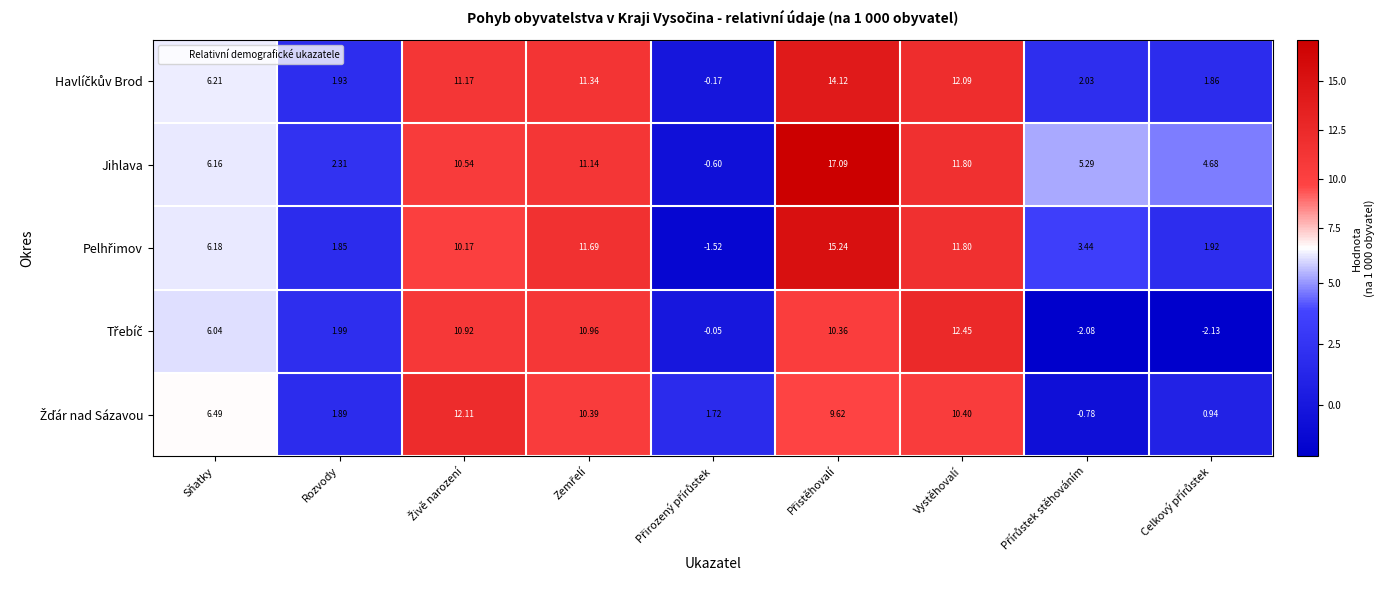

Which series has the largest total across all categories?

Jihlava